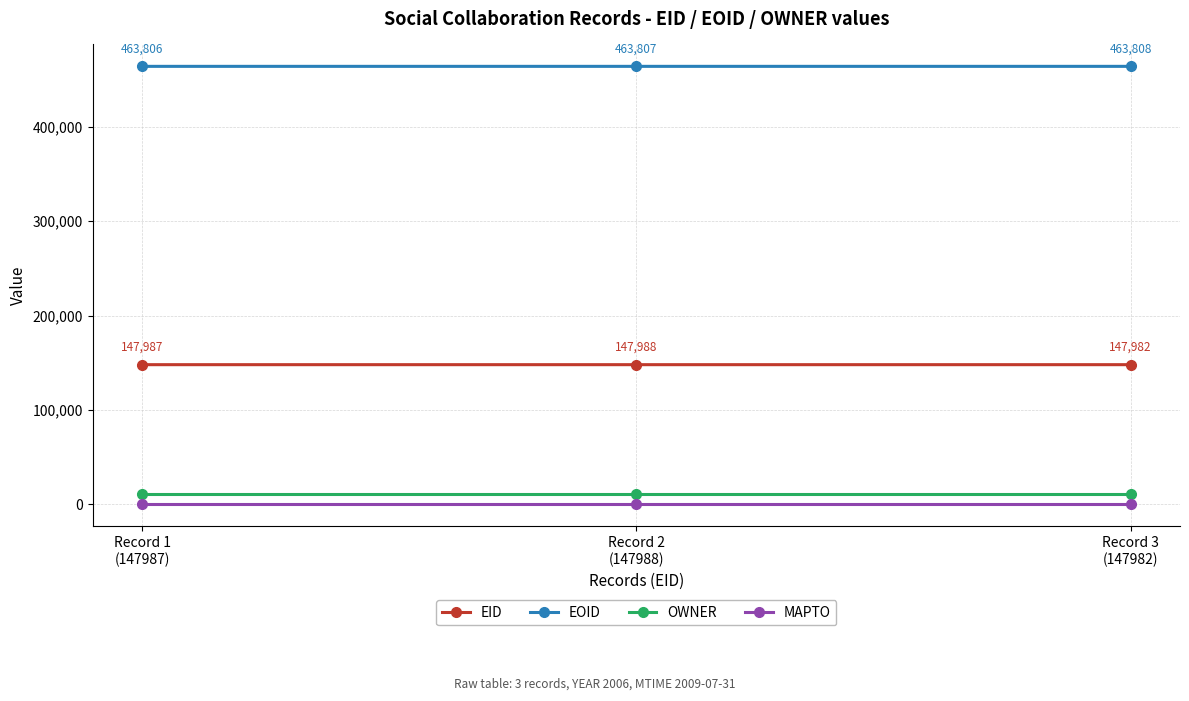

Where is EOID nearest to the value 463807?

Record 2
(147988)